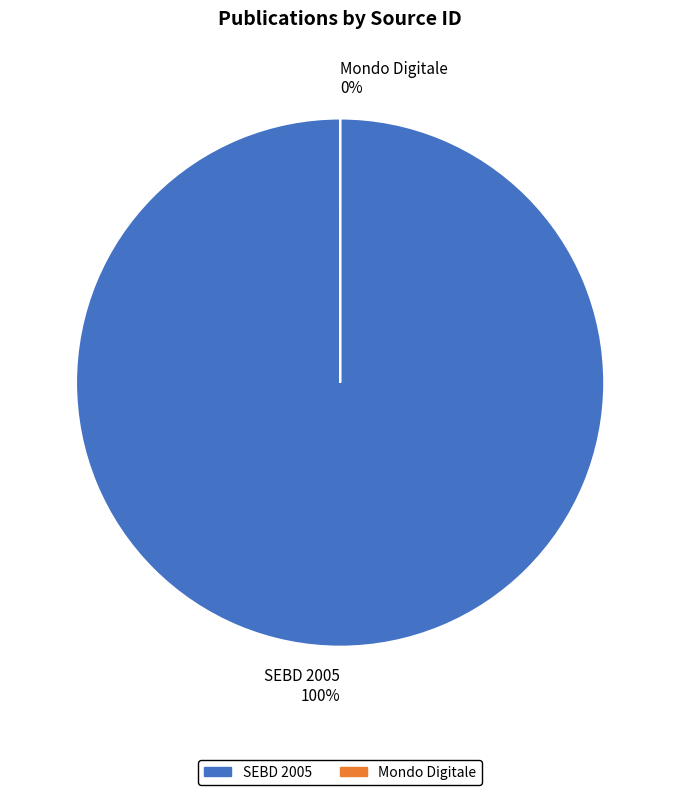

Between Mondo Digitale and SEBD 2005, which is larger?

SEBD 2005